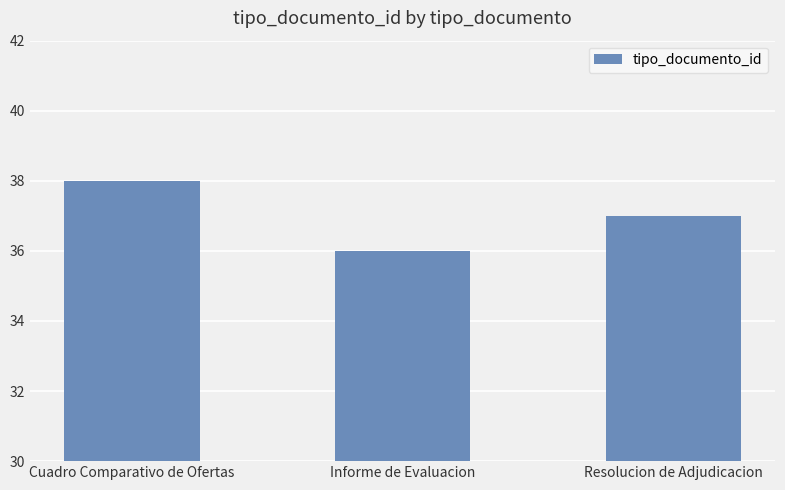

What is the value of the 2nd bar from the left?

36